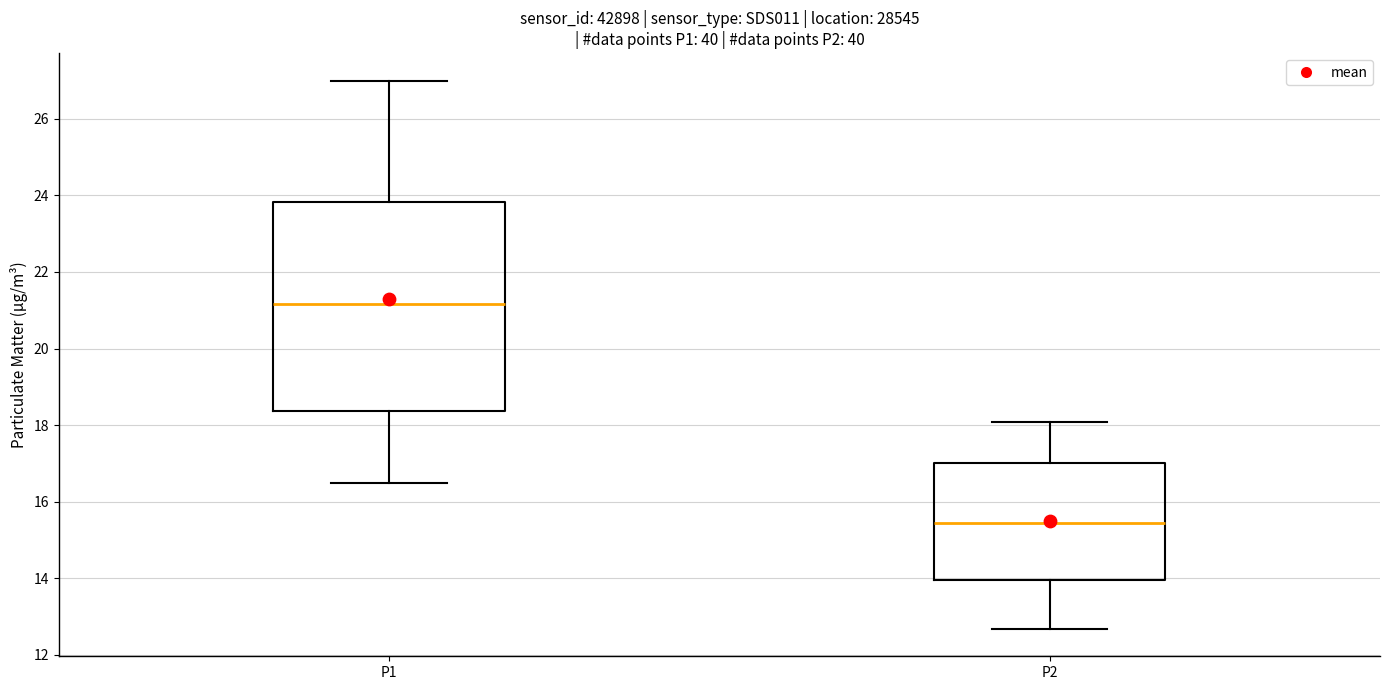

Which box is the tallest, from its lower edge to its upper edge?

P1